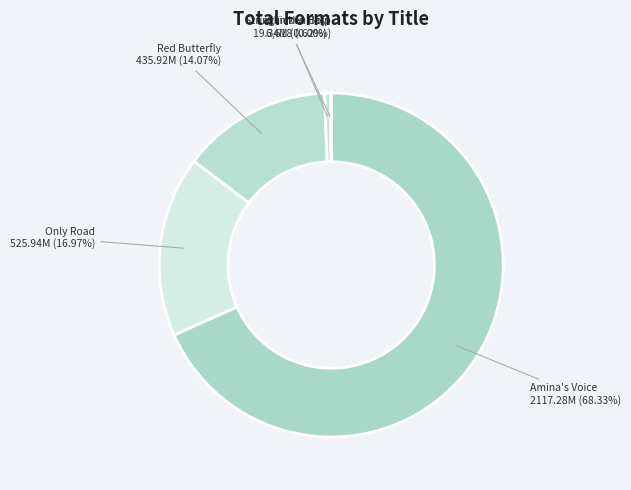

Combined, what portion of the pie is Red Butterfly and Only Road?

31.0%